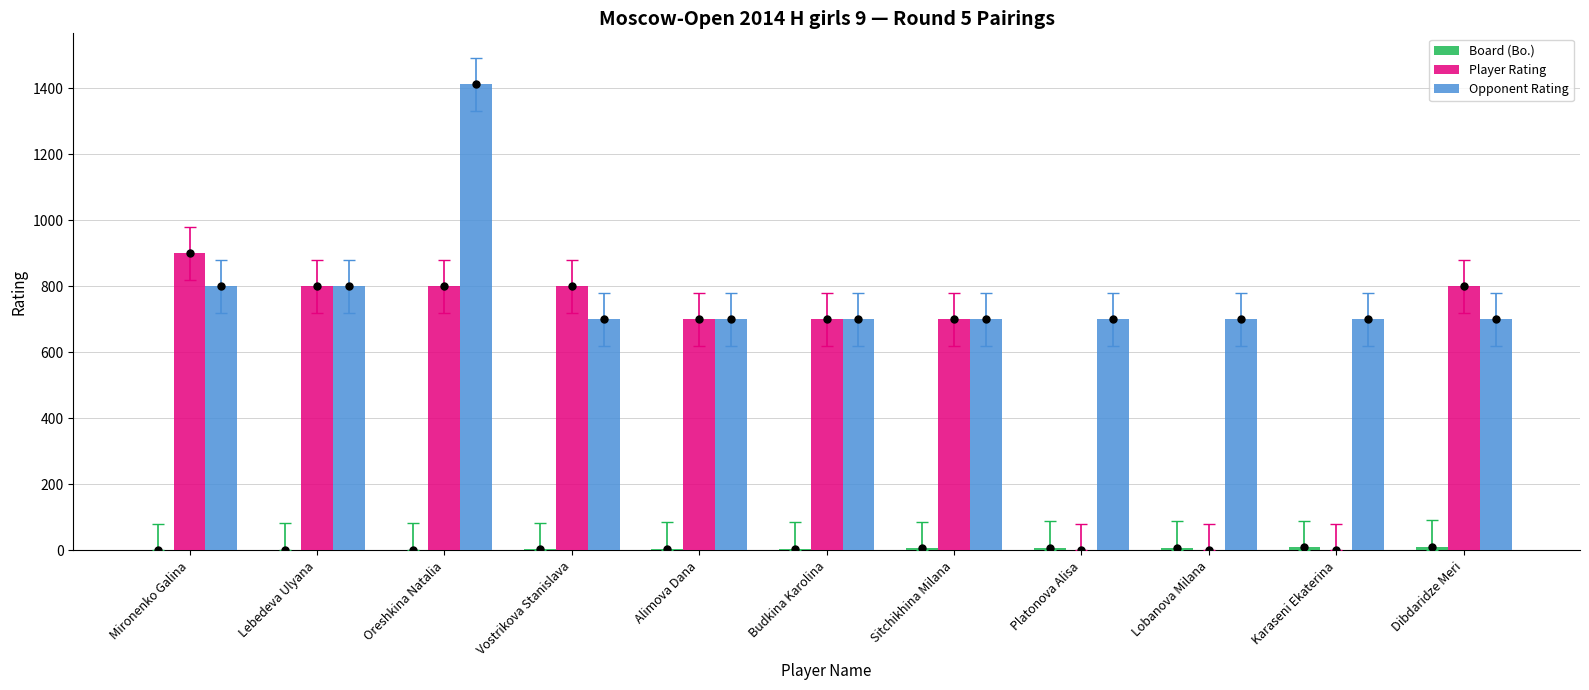

Reading left to right, what are all the values shown in this chart?

Board (Bo.): Mironenko Galina=1	Lebedeva Ulyana=2	Oreshkina Natalia=3	Vostrikova Stanislava=4	Alimova Dana=5	Budkina Karolina=6	Sitchikhina Milana=7	Platonova Alisa=8	Lobanova Milana=9	Karaseni Ekaterina=10	Dibdaridze Meri=11
Player Rating: Mironenko Galina=900	Lebedeva Ulyana=800	Oreshkina Natalia=800	Vostrikova Stanislava=800	Alimova Dana=700	Budkina Karolina=700	Sitchikhina Milana=700	Platonova Alisa=0	Lobanova Milana=0	Karaseni Ekaterina=0	Dibdaridze Meri=800
Opponent Rating: Mironenko Galina=800	Lebedeva Ulyana=800	Oreshkina Natalia=1412	Vostrikova Stanislava=700	Alimova Dana=700	Budkina Karolina=700	Sitchikhina Milana=700	Platonova Alisa=700	Lobanova Milana=700	Karaseni Ekaterina=700	Dibdaridze Meri=700